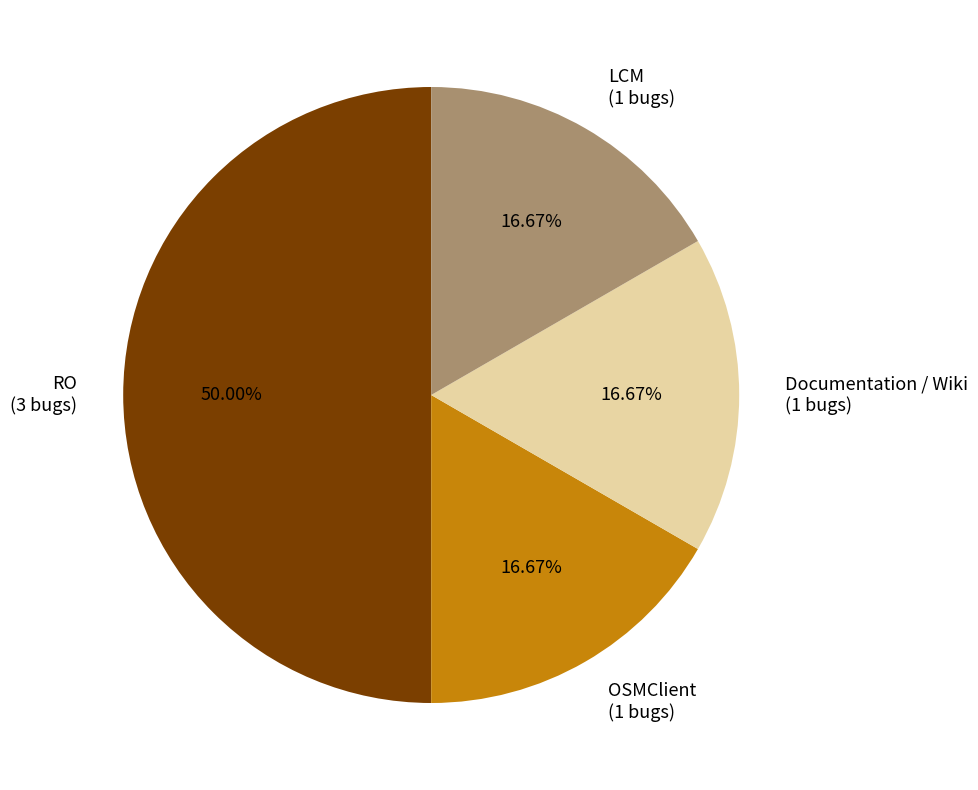

Approximately how many times larger is the value at LCM (1 bugs) compared to OSMClient (1 bugs)?

1.0